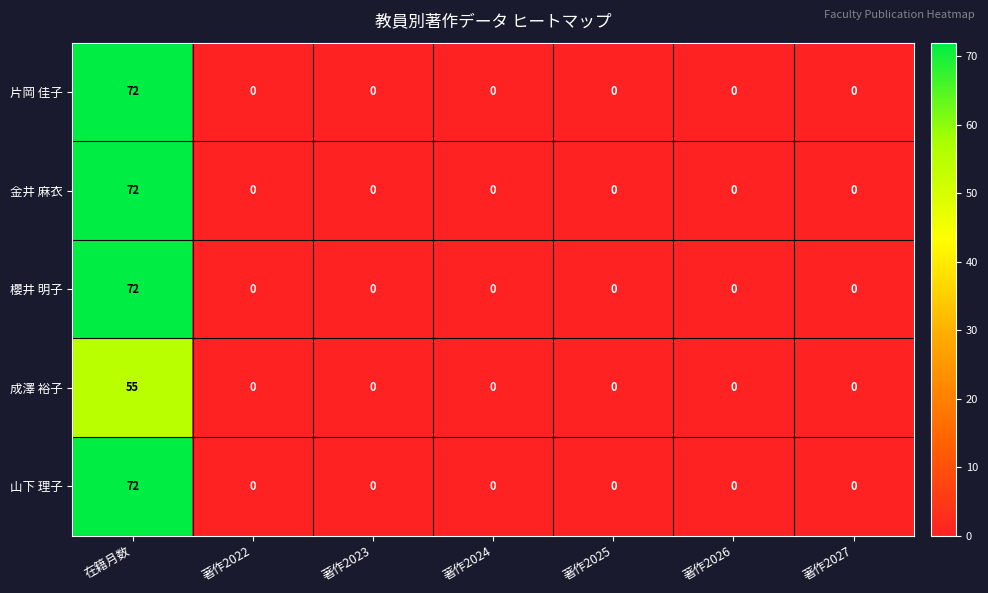

What is the difference between the maximum and minimum values in the 櫻井 明子 series?

72